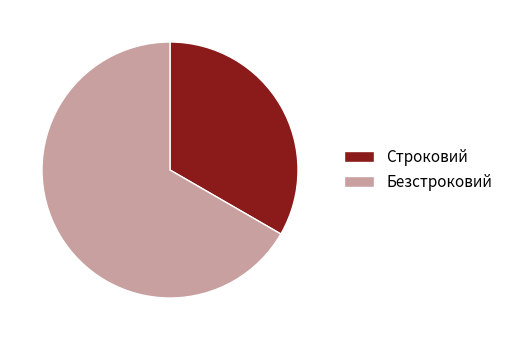

What is the largest slice in the pie chart?

Безстроковий